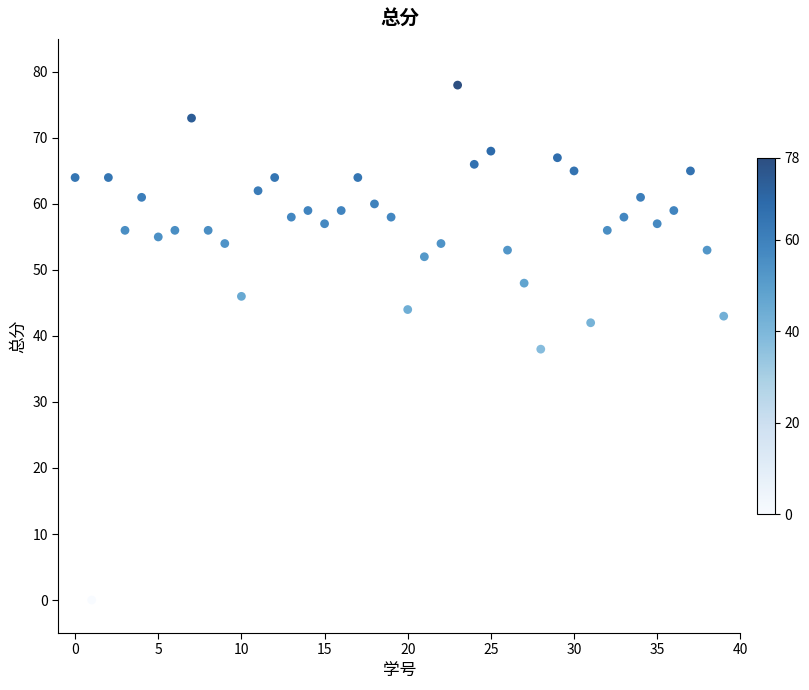

What Y value in the scatter plot is closest to 39?

38